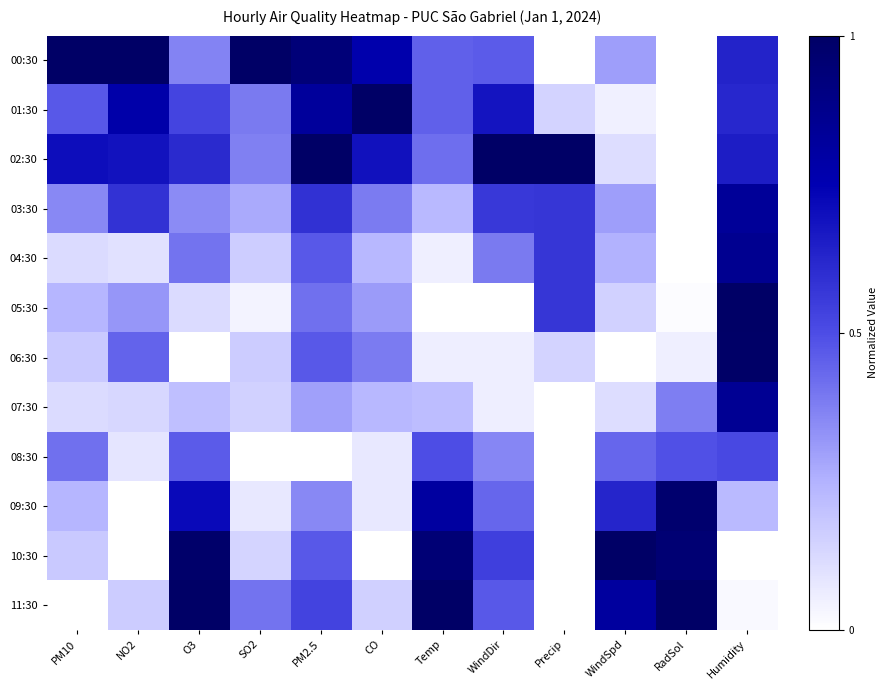

At how many categories does at least one series exceed 0?

12